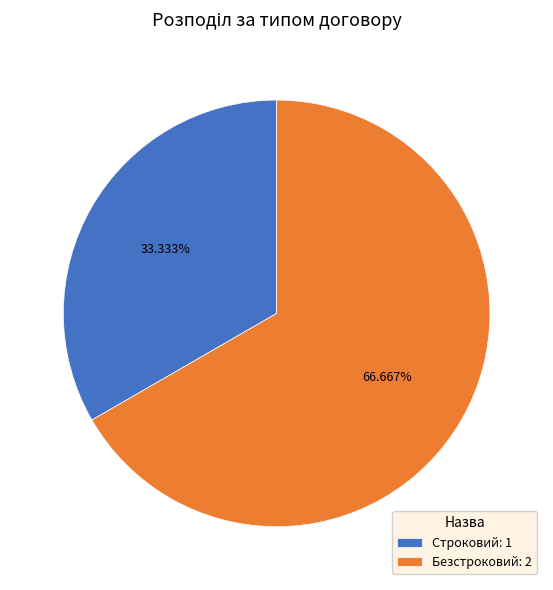

True or false: Безстроковий accounts for 82% of the total.

False